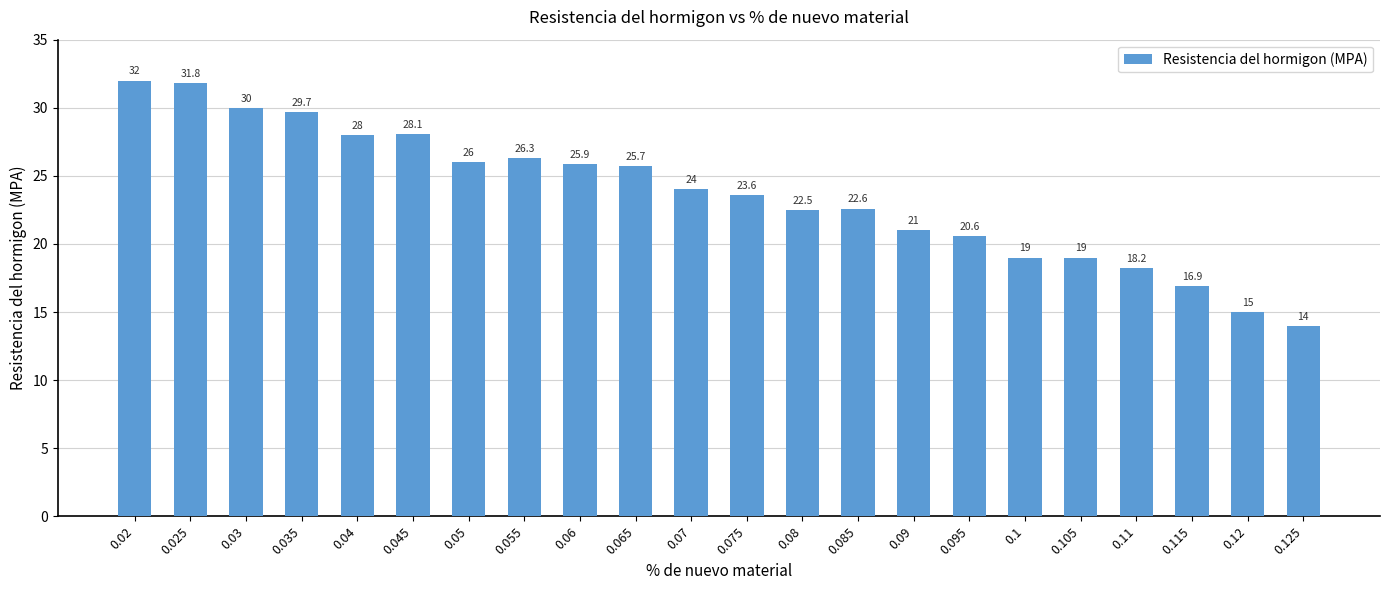

Reading right to left, list all the values displayed in this chart.

14.0	15.0	16.9	18.2	19.0	19.0	20.6	21.0	22.6	22.5	23.6	24.0	25.7	25.9	26.3	26.0	28.1	28.0	29.7	30.0	31.8	32.0